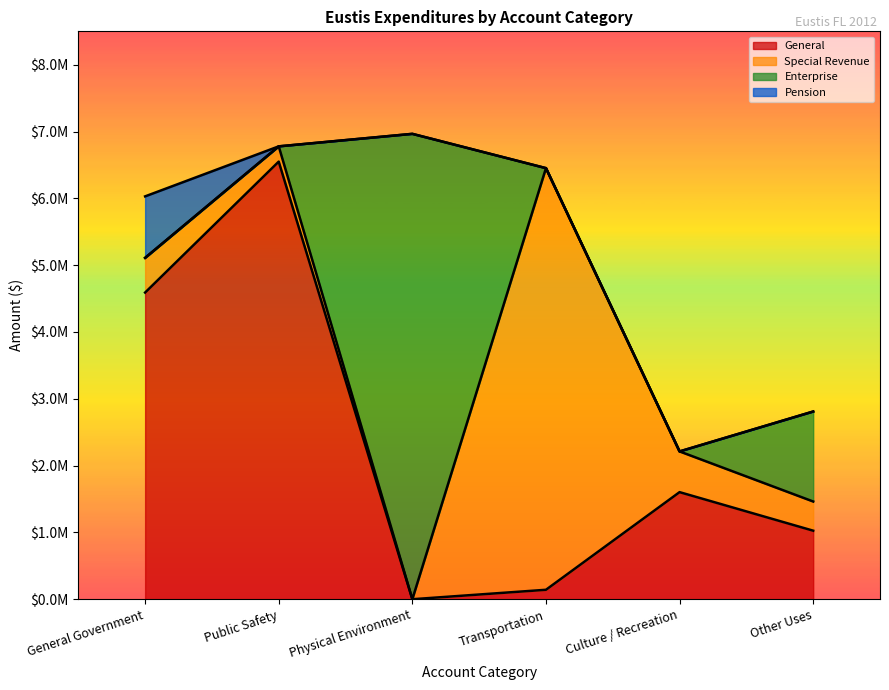

At which category is the sum across all series the highest?

Physical Environment